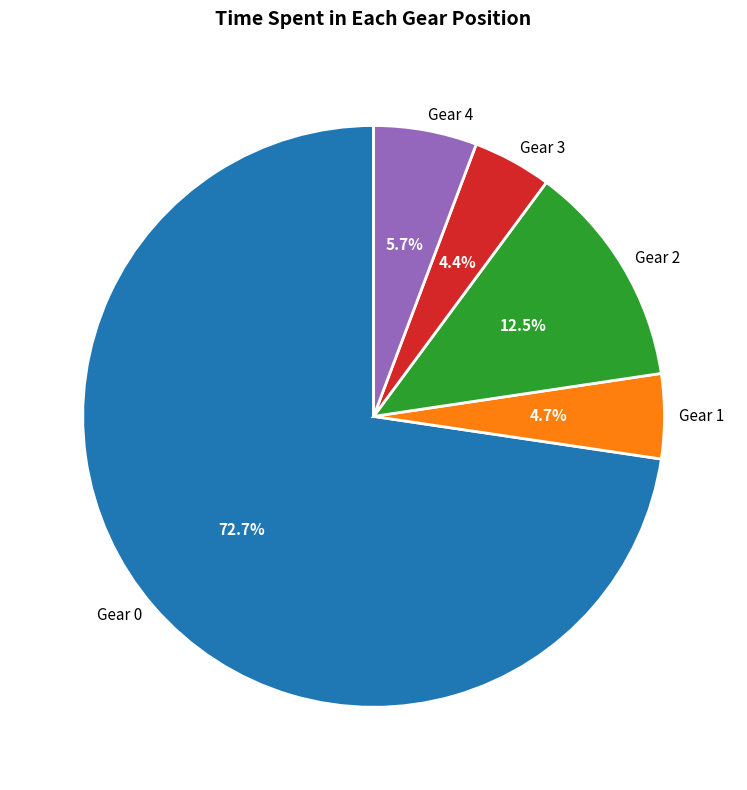

What percentage is the Gear 4 slice, to the nearest percent?

6%